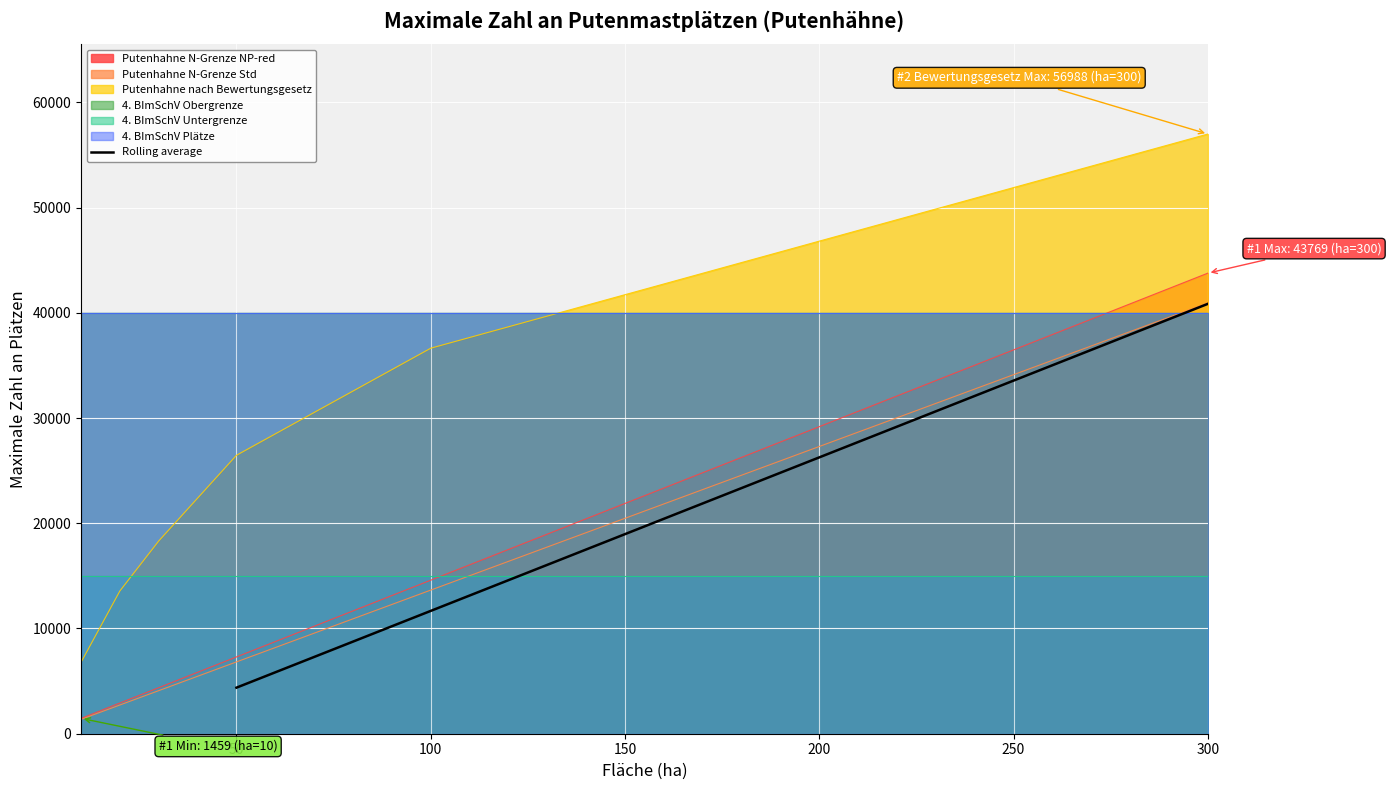

What is the maximum value for Rolling average?

40851.4